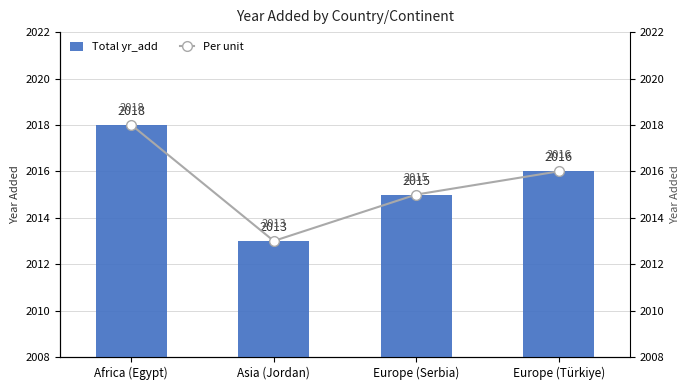

What position from the left is Europe (Türkiye)?

4